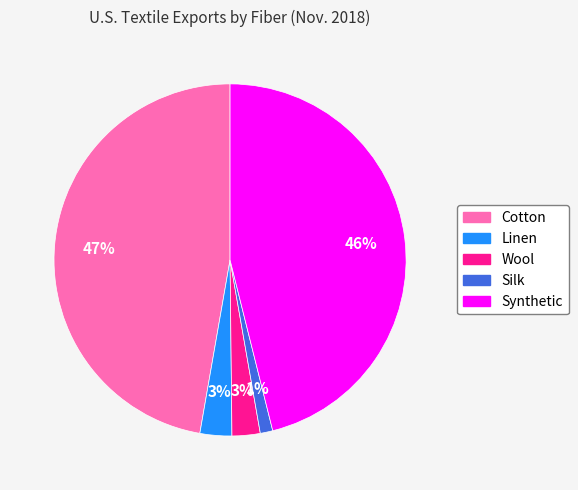

The Silk slice represents 1% of the pie. True or false?

True